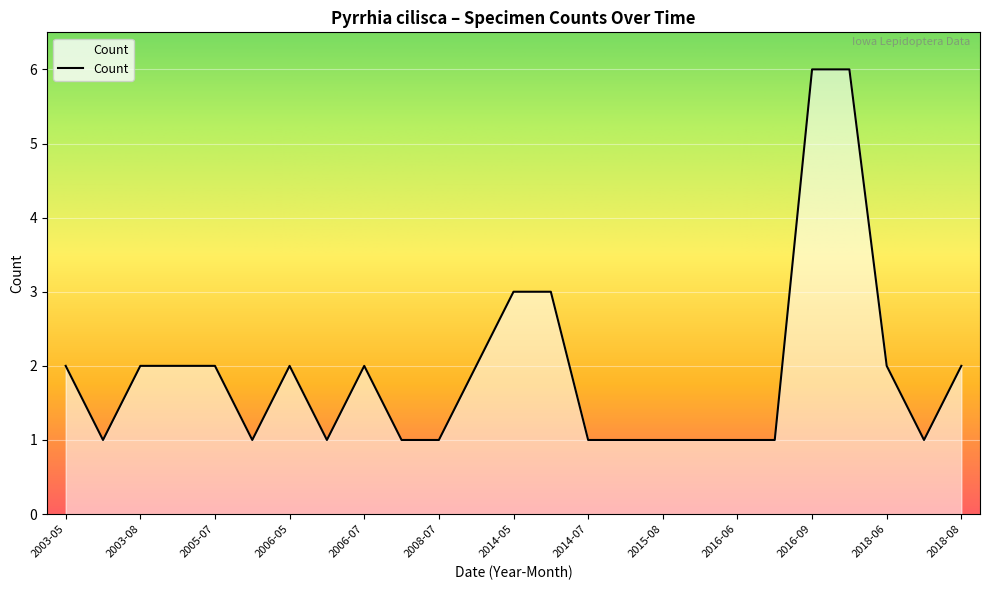

What is the maximum value shown in the chart?

6